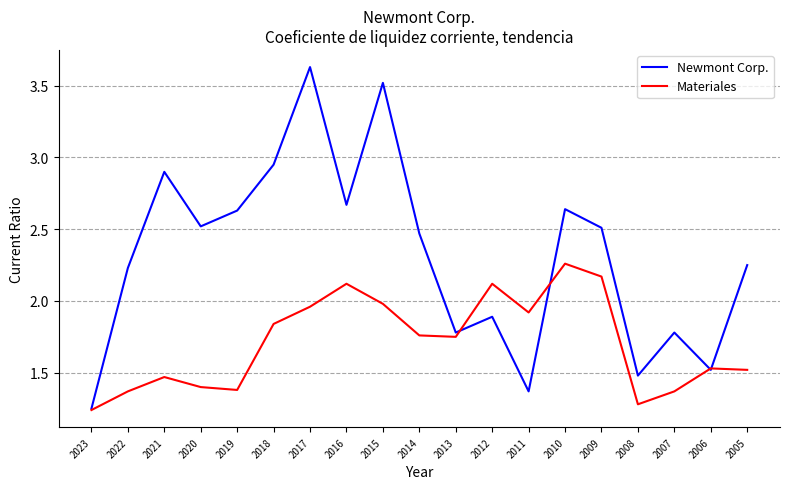

How many lines are shown in the chart?

2